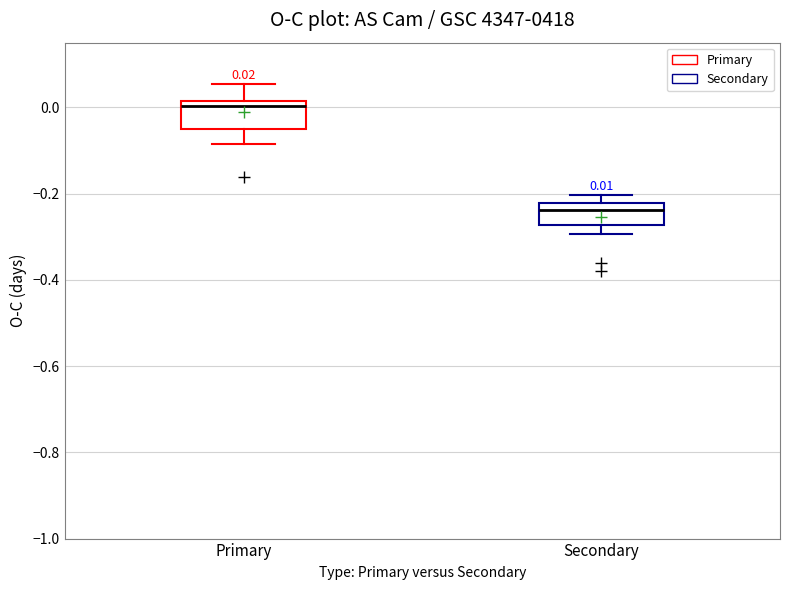

Which box has the highest median line?

Primary